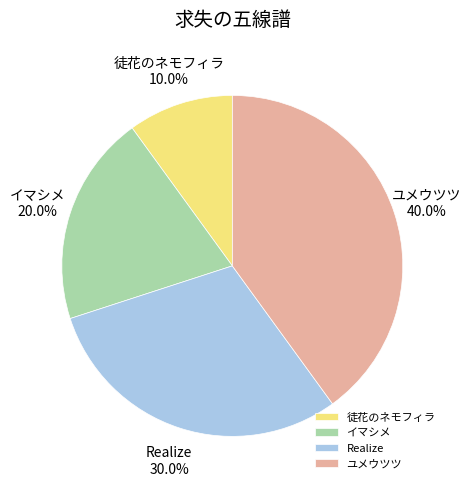

Is there a majority slice in this chart?

No